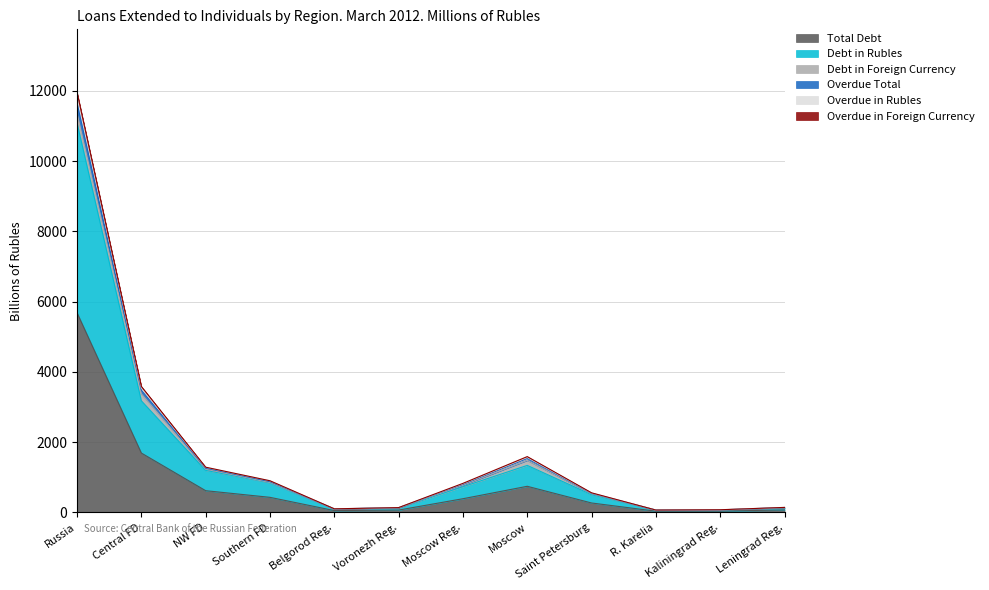

What is the value of the Total Debt point at the 7th from the left?

385.3